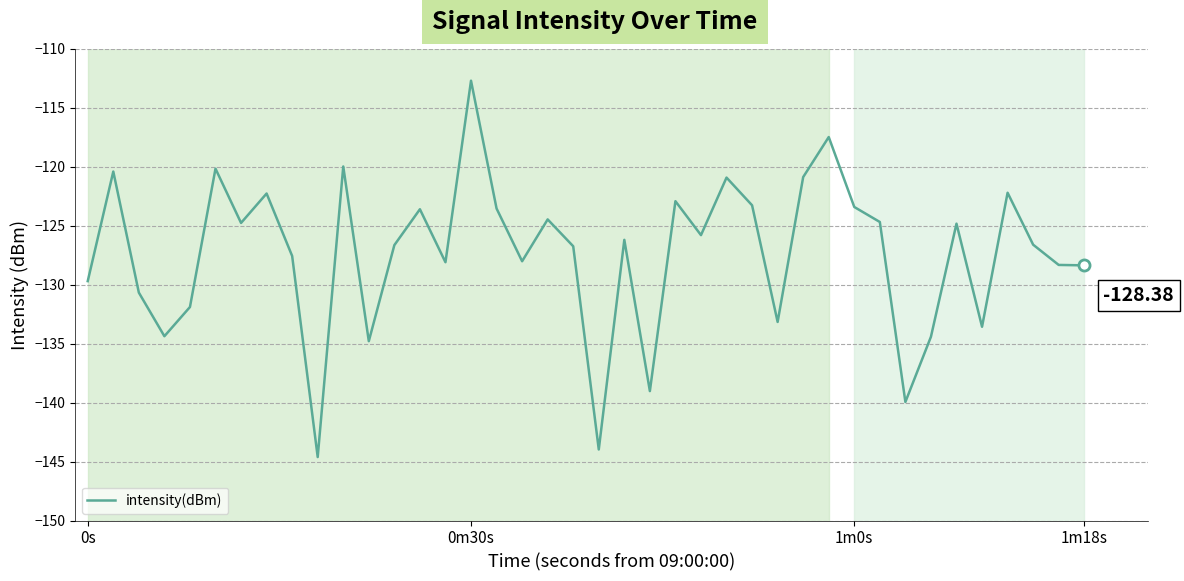

What is the difference between the maximum and minimum values?

31.9